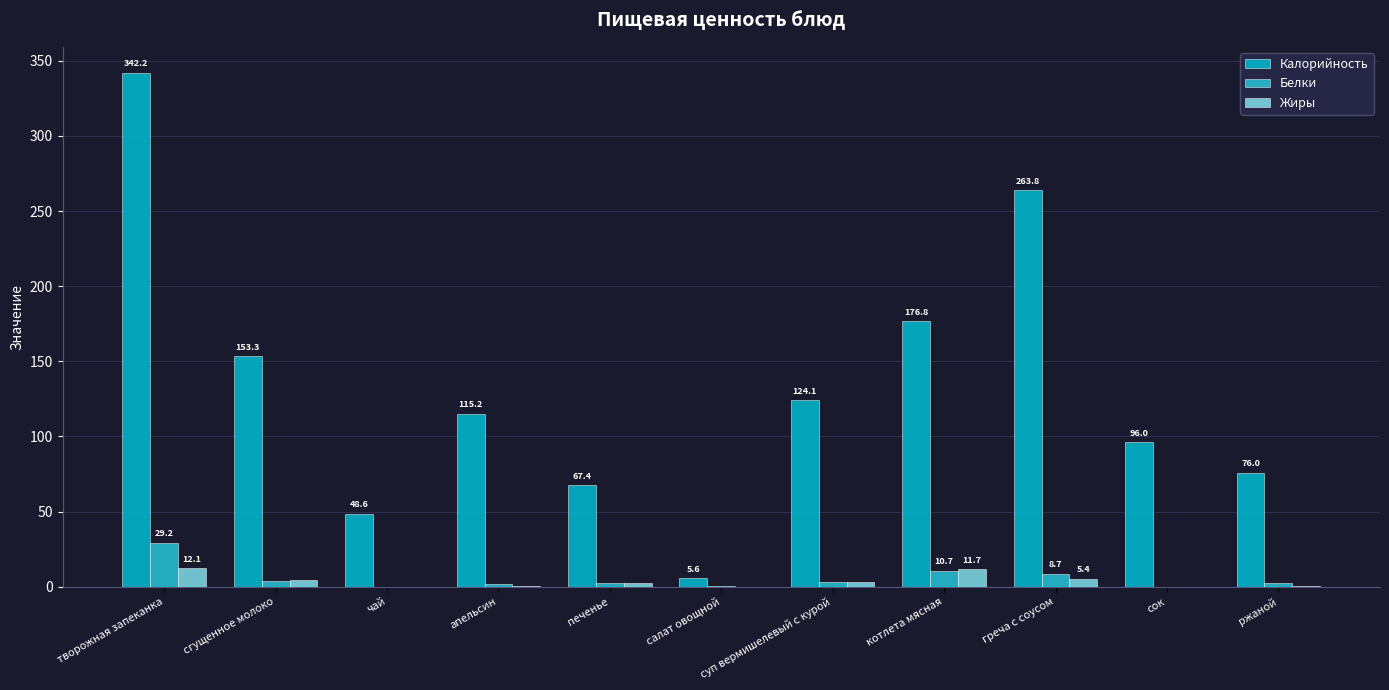

At which category is the sum across all series the highest?

творожная запеканка